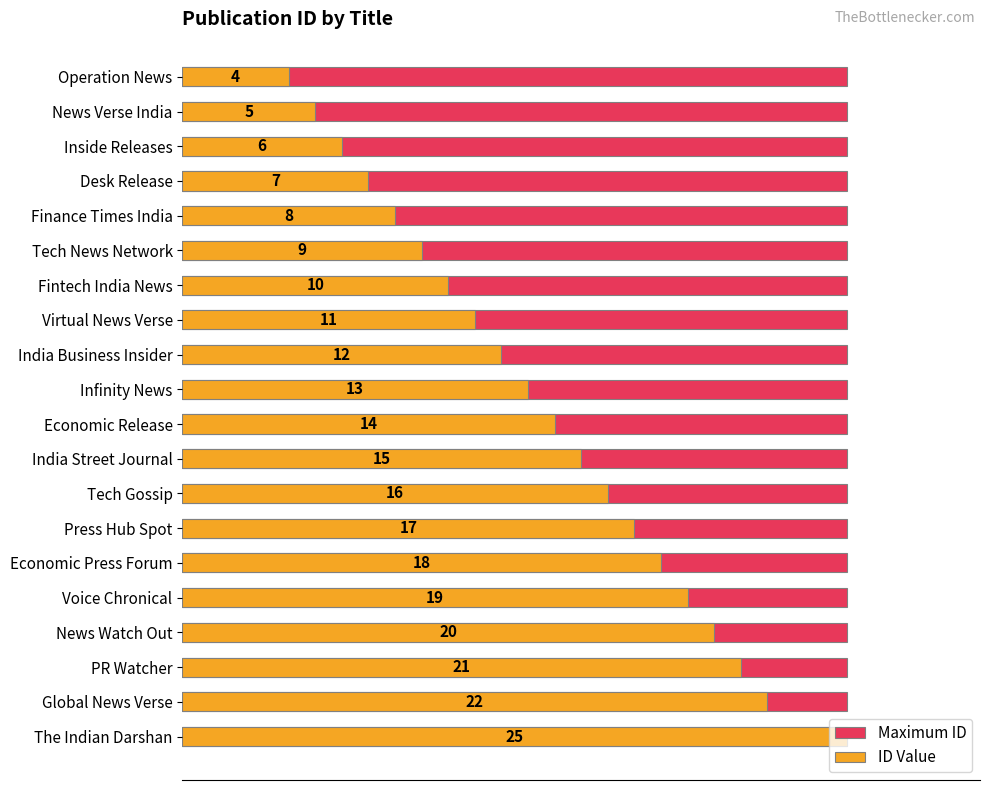

How many distinct data groups are displayed?

2